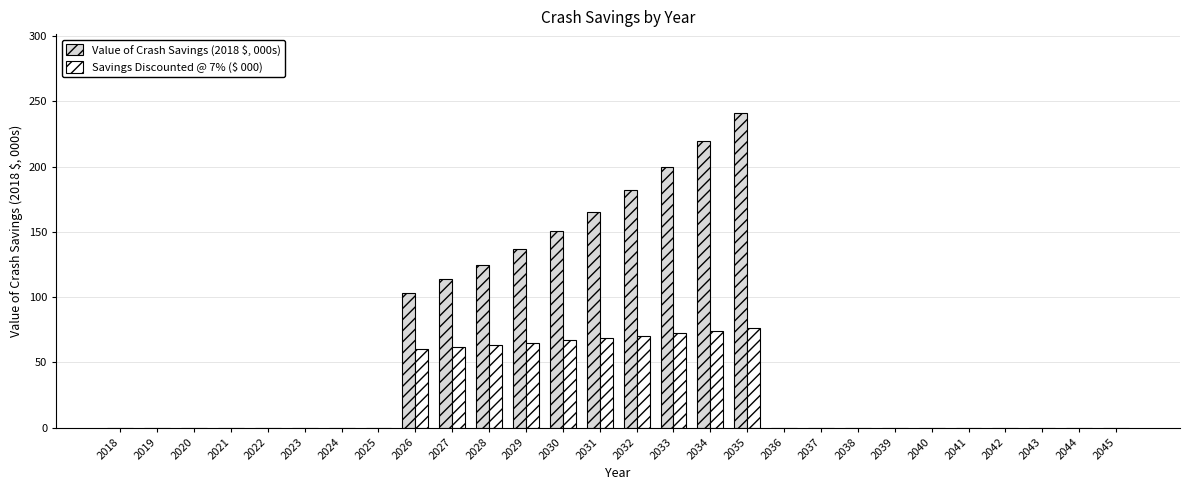

The Savings Discounted @ 7% ($ 000) series shows -34.8 at 2023. True or false?

False